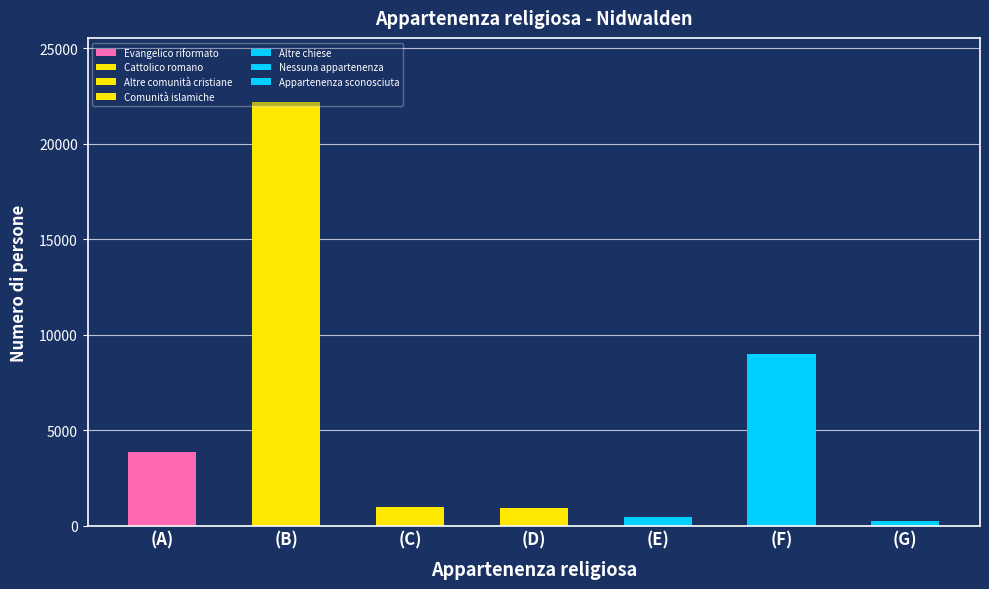

What is the label of the 7th bar from the right?

Evangelico riformato